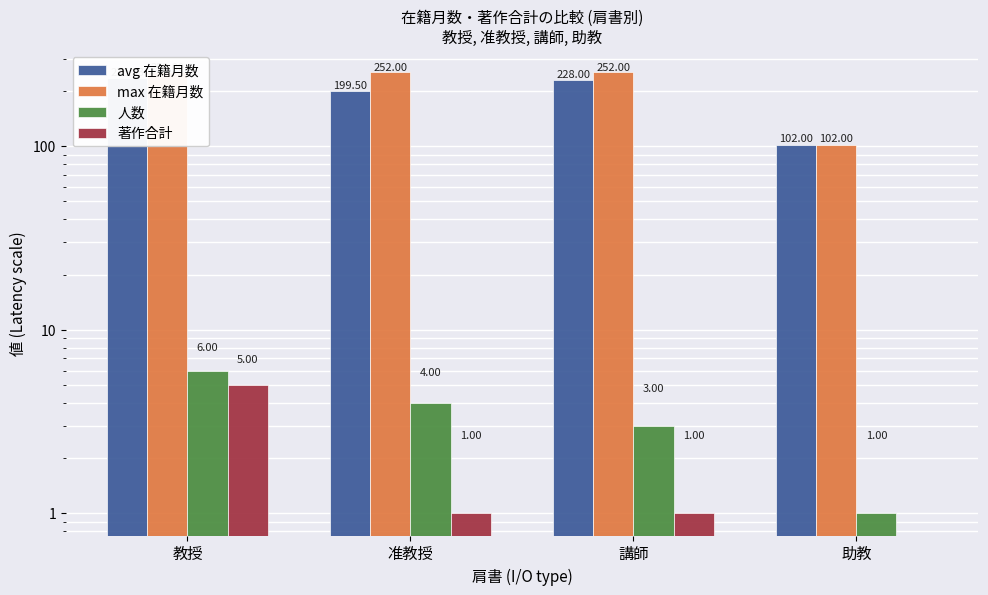

How many series are shown in this chart?

4